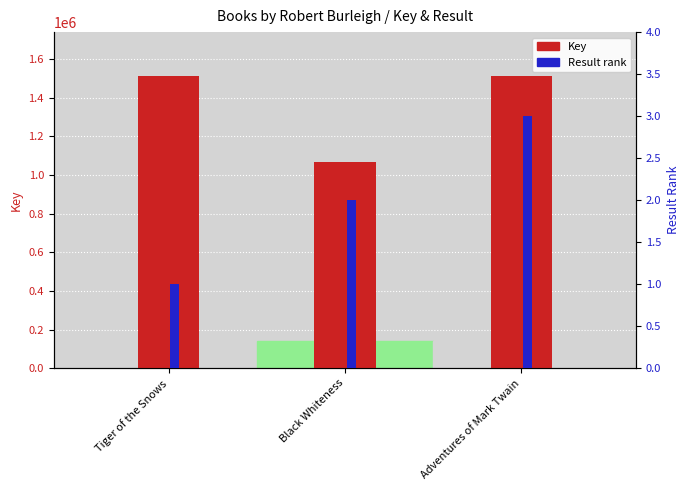

Count the number of categories in the chart.

3